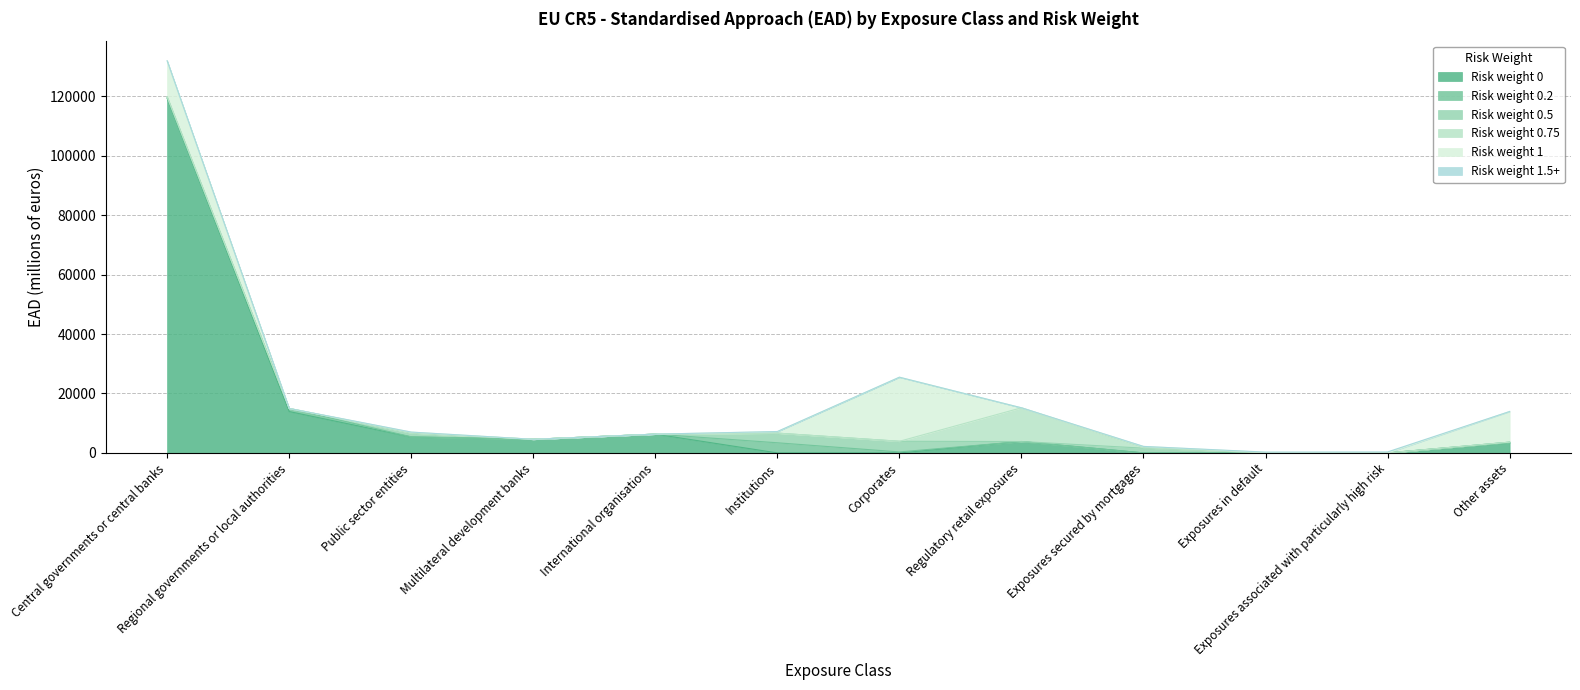

Which series has the widest spread of values?

Risk weight 0